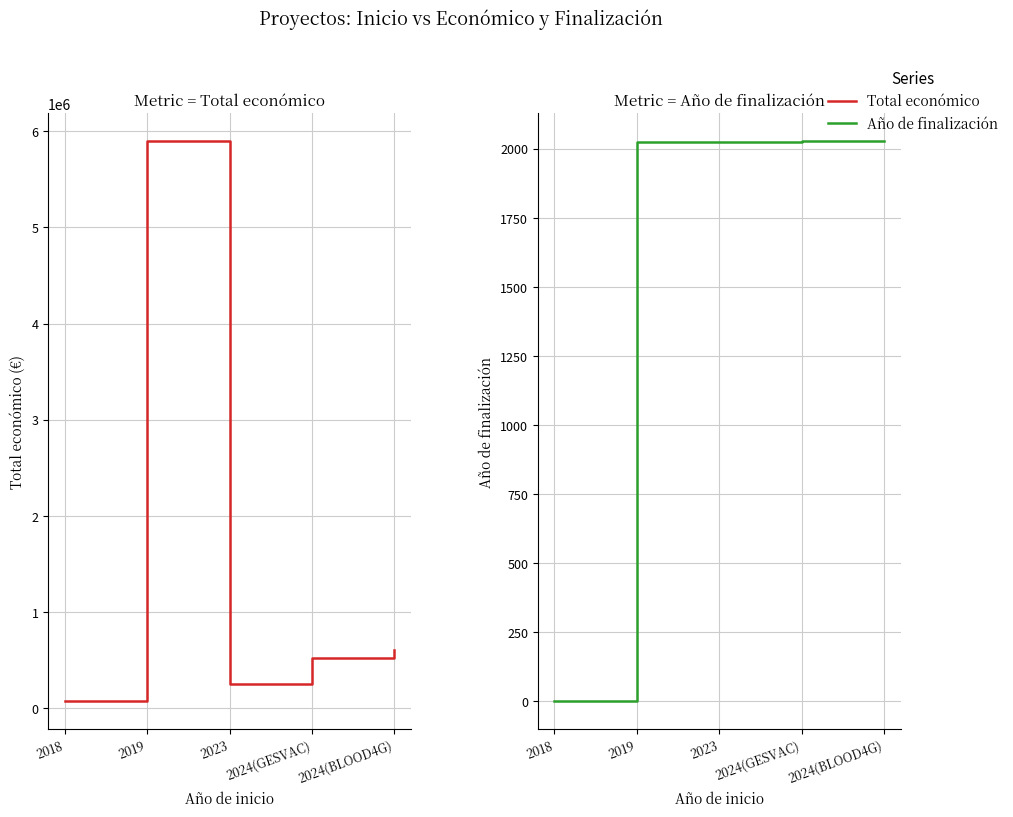

What position from the left is 2018?

1